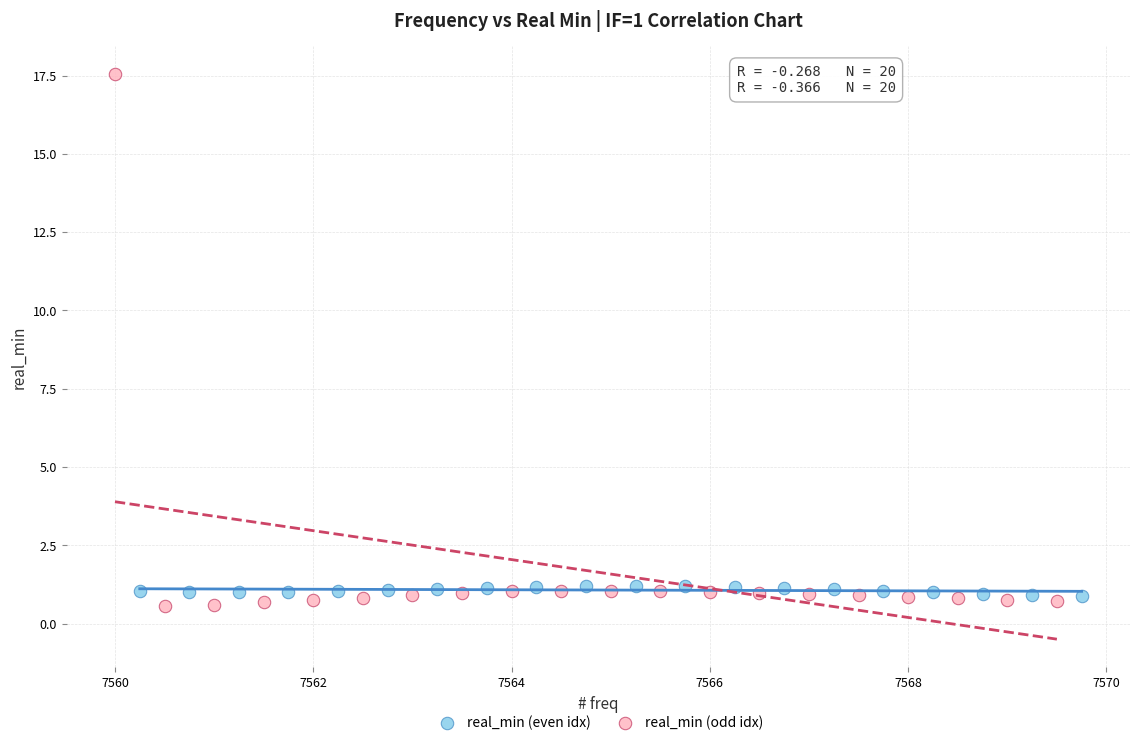

Which series has the widest spread of Y values?

real_min (odd idx)